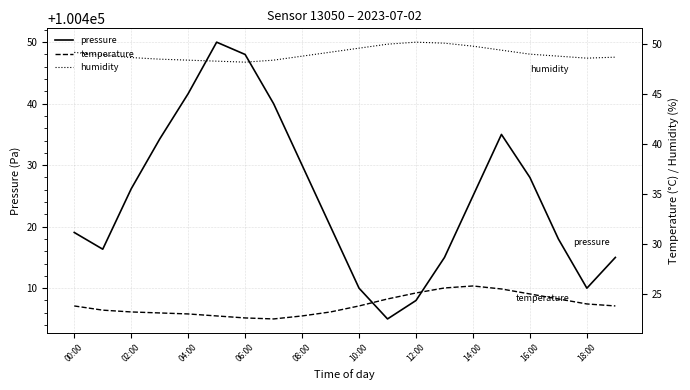

True or false: temperature has more than 0 points higher than both neighbors.

True